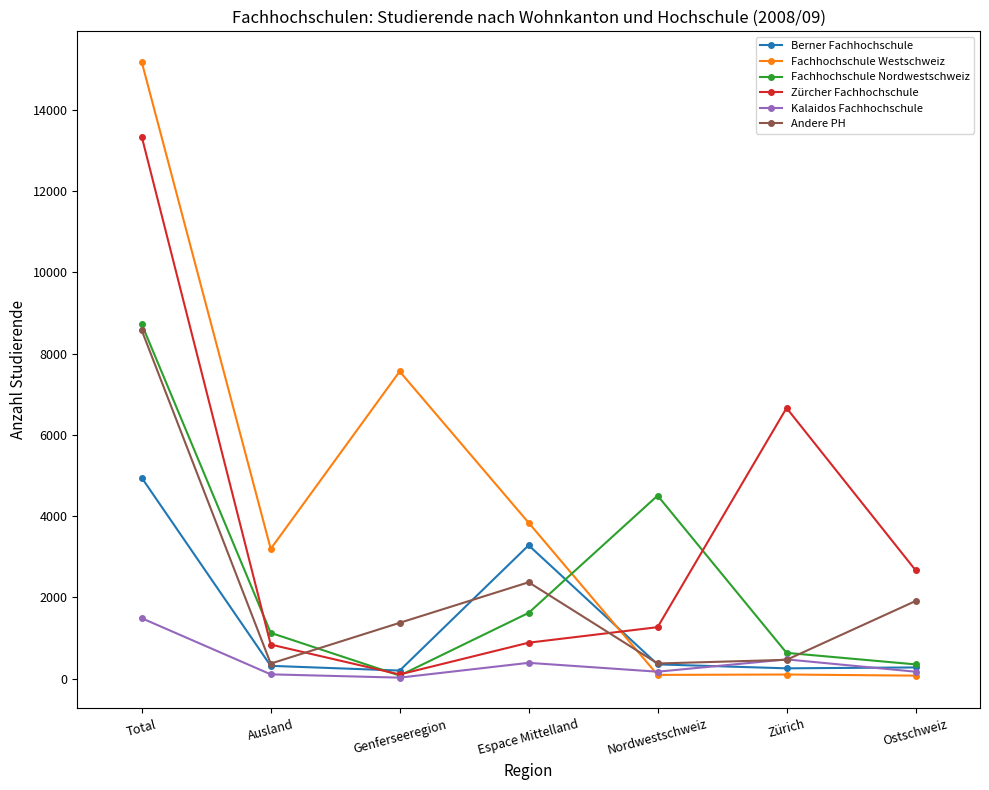

At how many categories does at least one series exceed 5895?

3